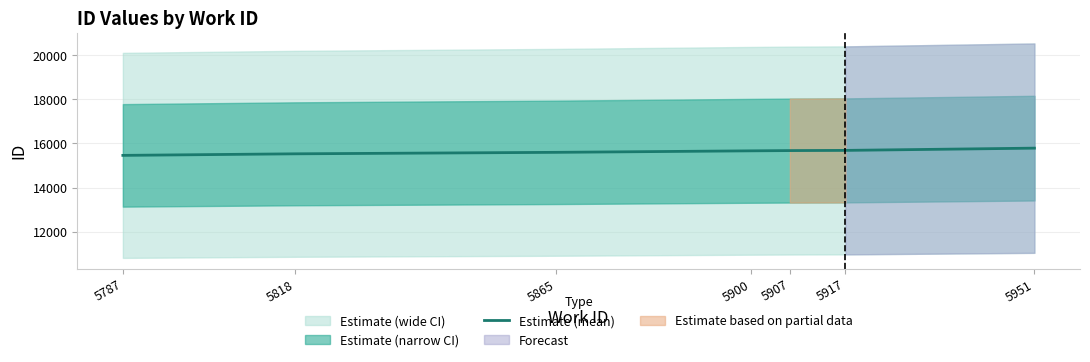

How many categories are shown in the chart?

7